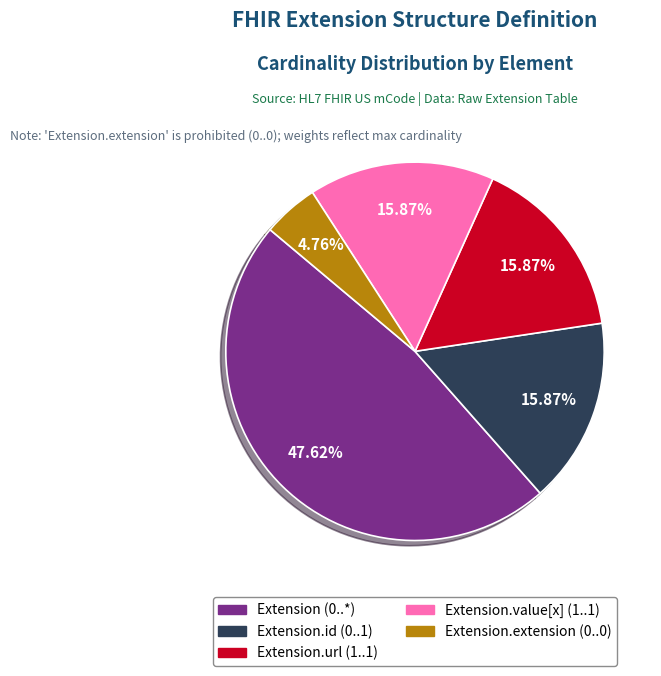

What is the largest slice in the pie chart?

Extension (0..*)